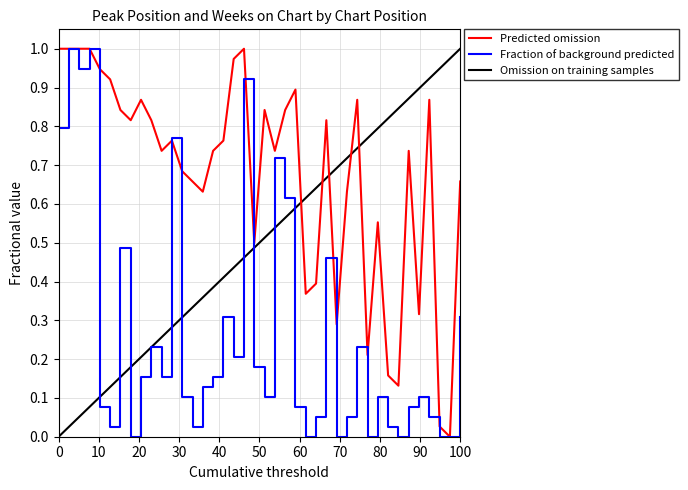

Where is the first local maximum for Weeks on Chart?

2